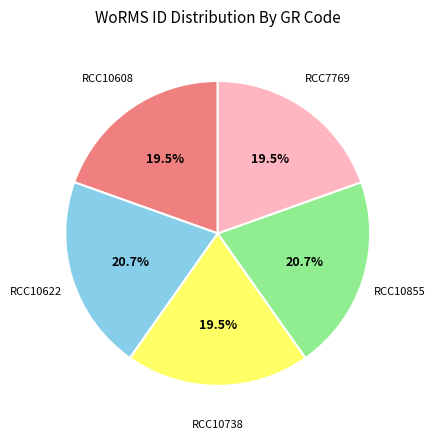

How much of the chart is everything except RCC10608?

80.5%